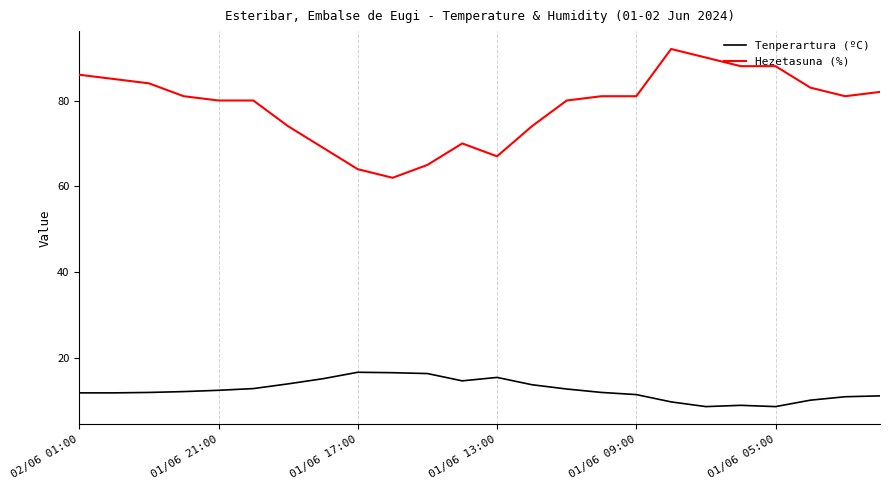

What is the average value of the Hezetasuna (%) series?

78.6